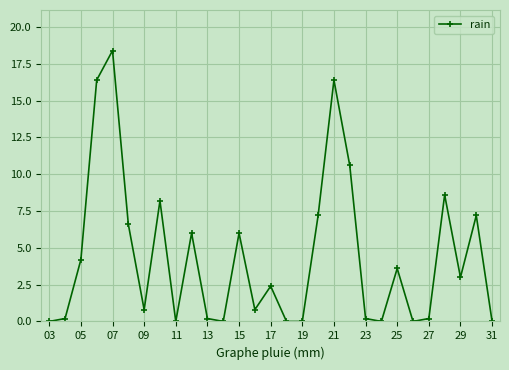

True or false: the data has more than 2 interior local peaks.

True